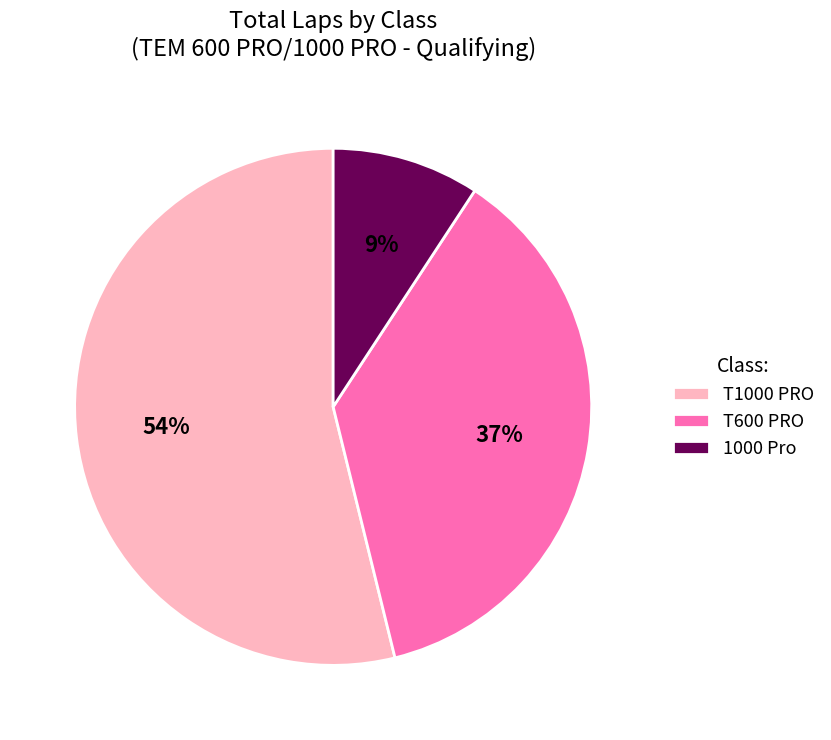

What is the largest slice in the pie chart?

T1000 PRO